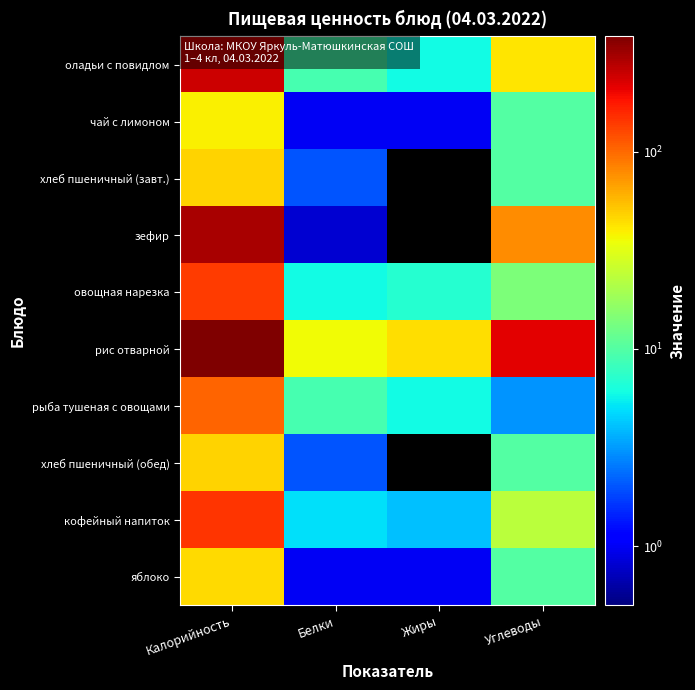

Which category has the highest value across all series?

Калорийность